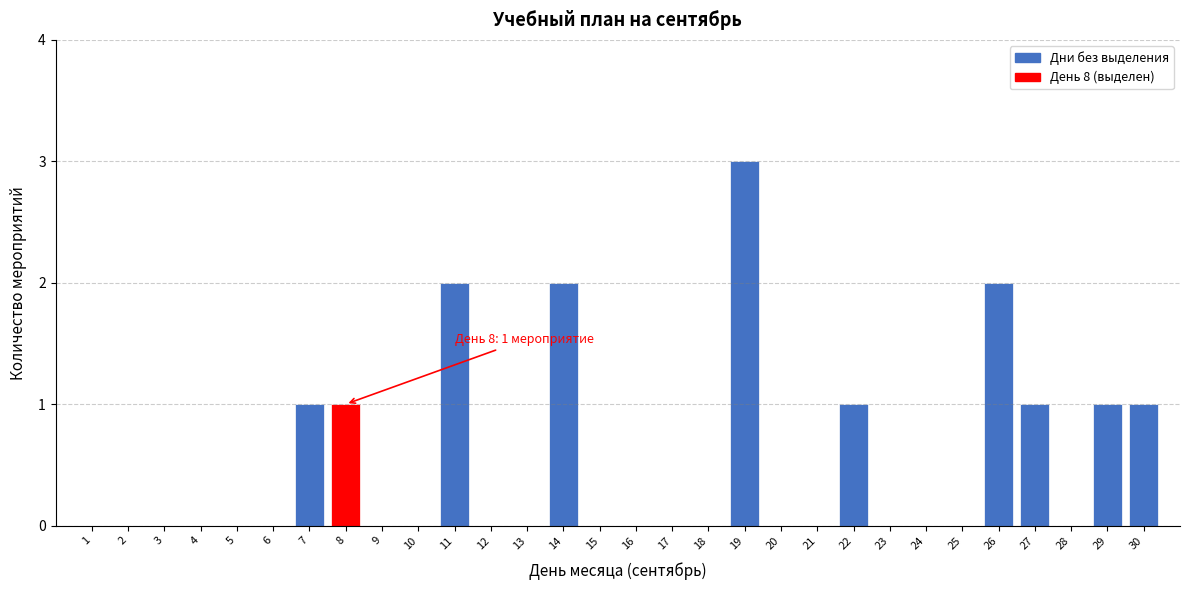

Reading left to right, what are all the values shown in this chart?

1=0	2=0	3=0	4=0	5=0	6=0	7=1	8=1	9=0	10=0	11=2	12=0	13=0	14=2	15=0	16=0	17=0	18=0	19=3	20=0	21=0	22=1	23=0	24=0	25=0	26=2	27=1	28=0	29=1	30=1